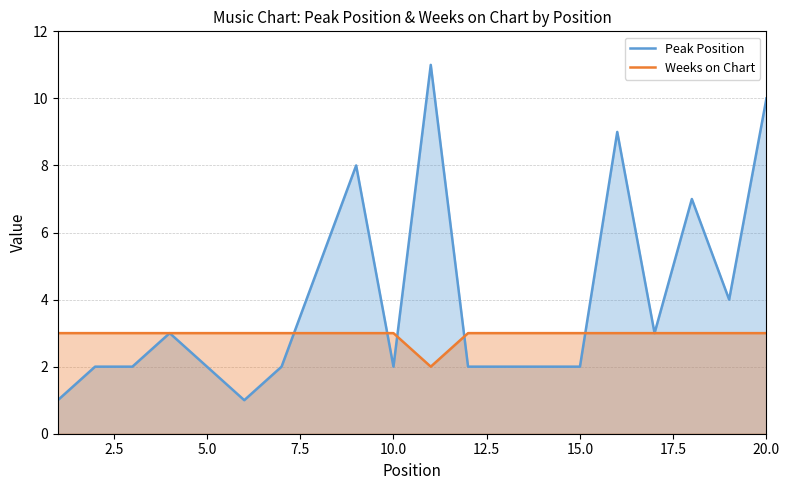

Which series has the largest total across all categories?

Peak Position